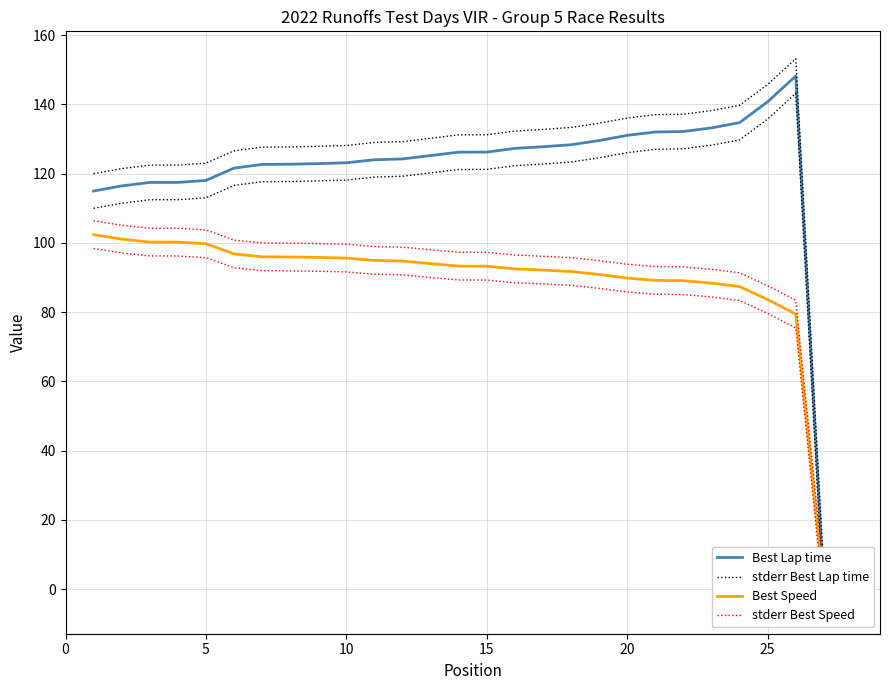

What is the minimum value for stderr Best Speed?

4.0